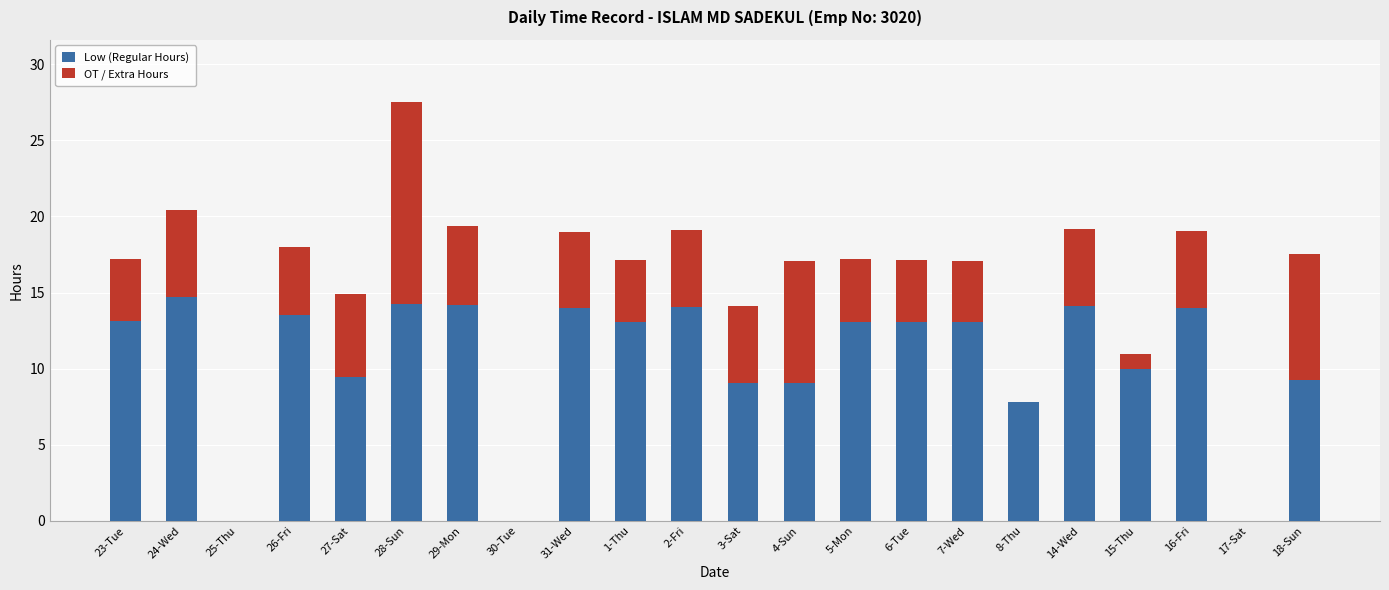

Count the number of categories in the chart.

22